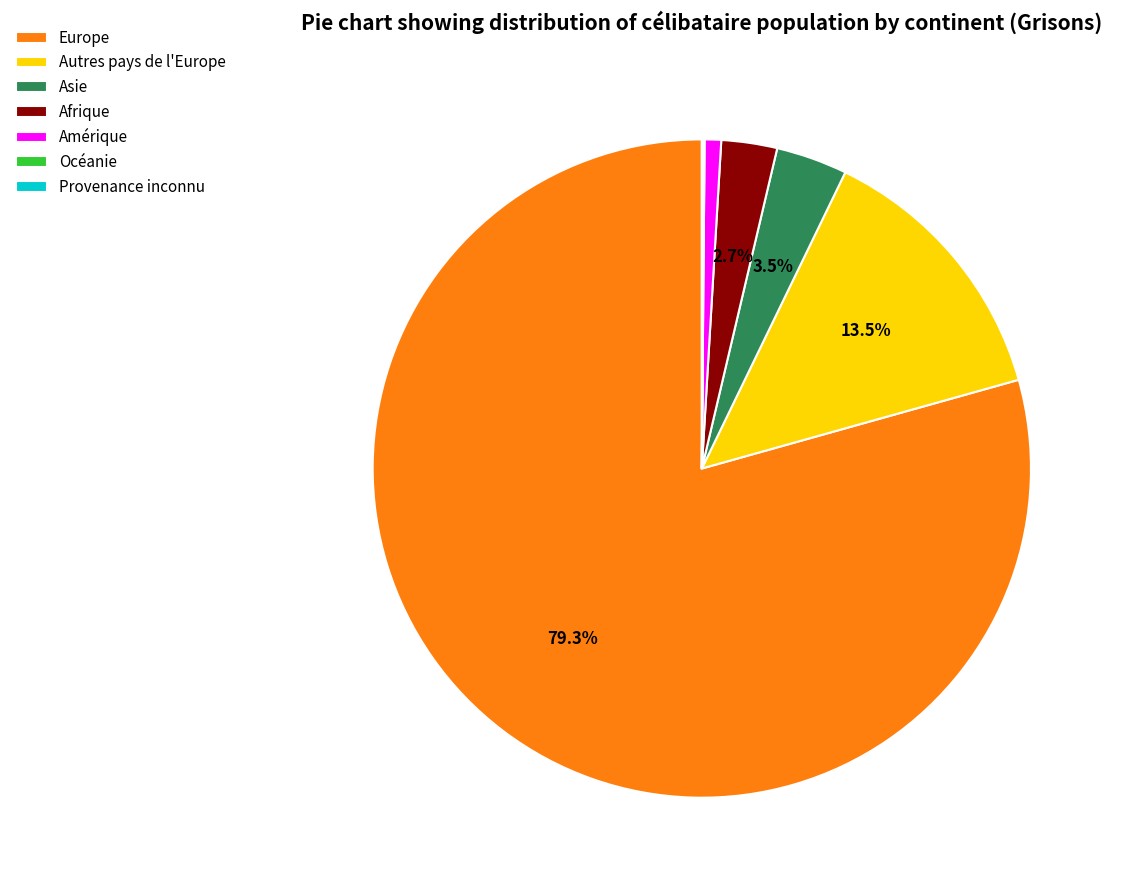

Approximately how many times larger is the value at Amérique compared to Asie?

0.2